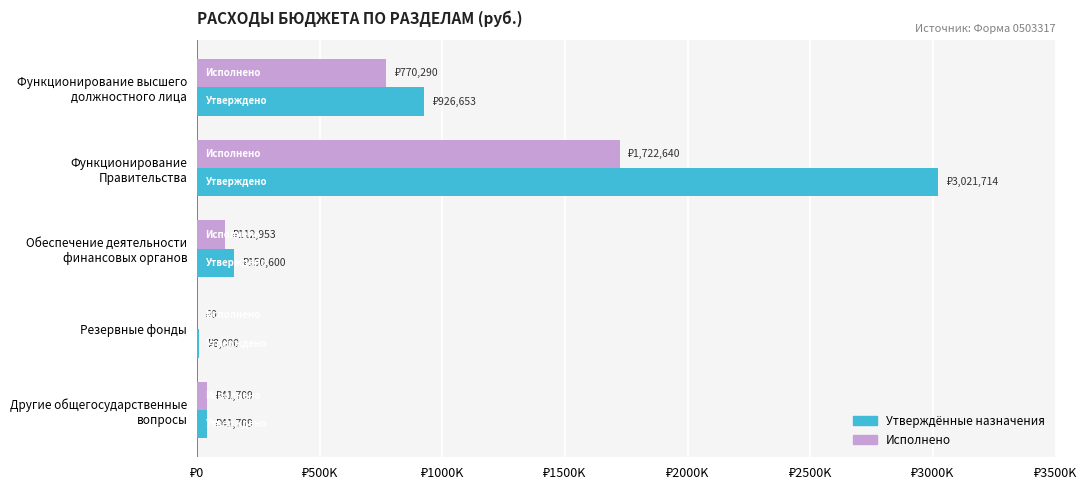

Rank the series by their average value, from highest to lowest.

Утверждённые назначения, Исполнено